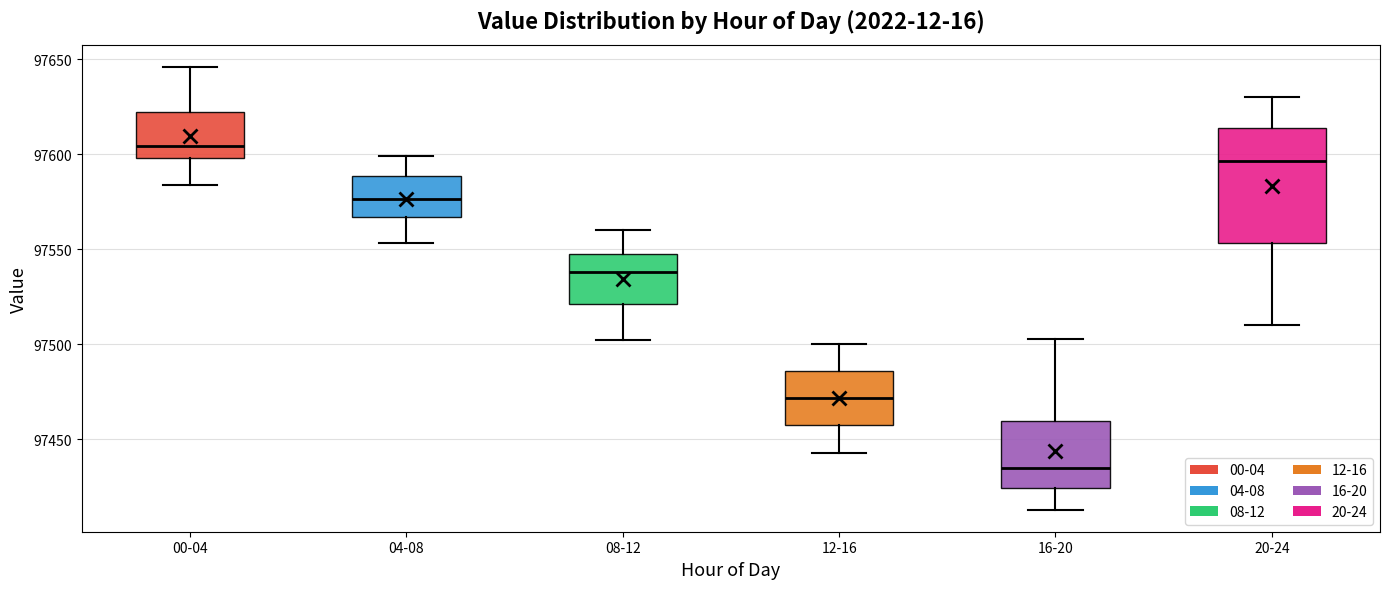

Which box has the highest median line?

00-04